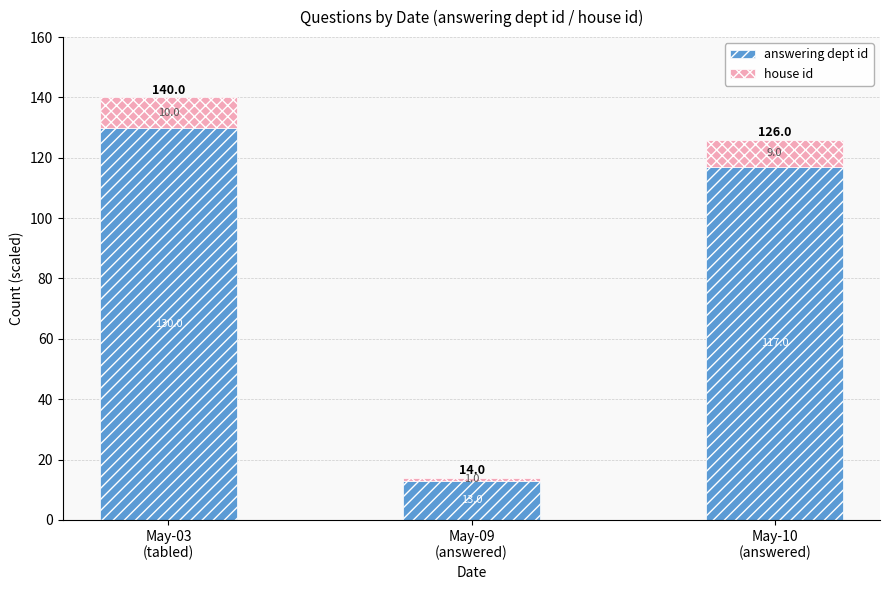

How many answering dept id values are between 13 and 130?

3